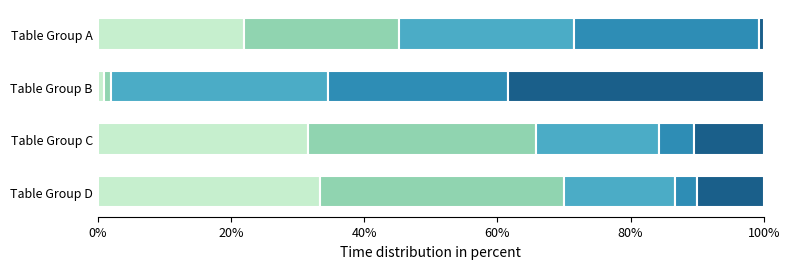

Count the number of categories in the chart.

4